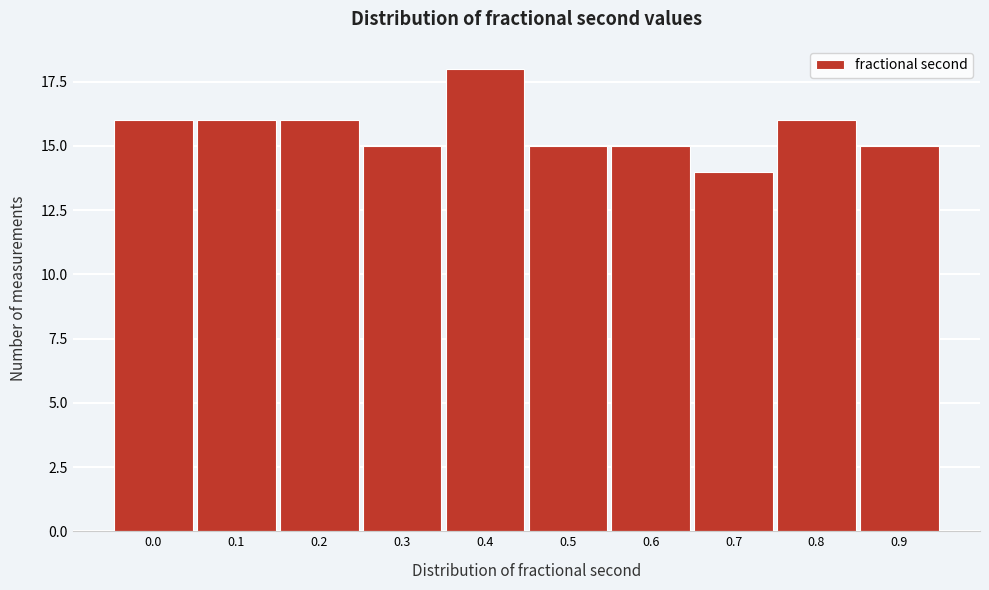

Reading right to left, what are all the values shown in this chart?

15	16	14	15	15	18	15	16	16	16